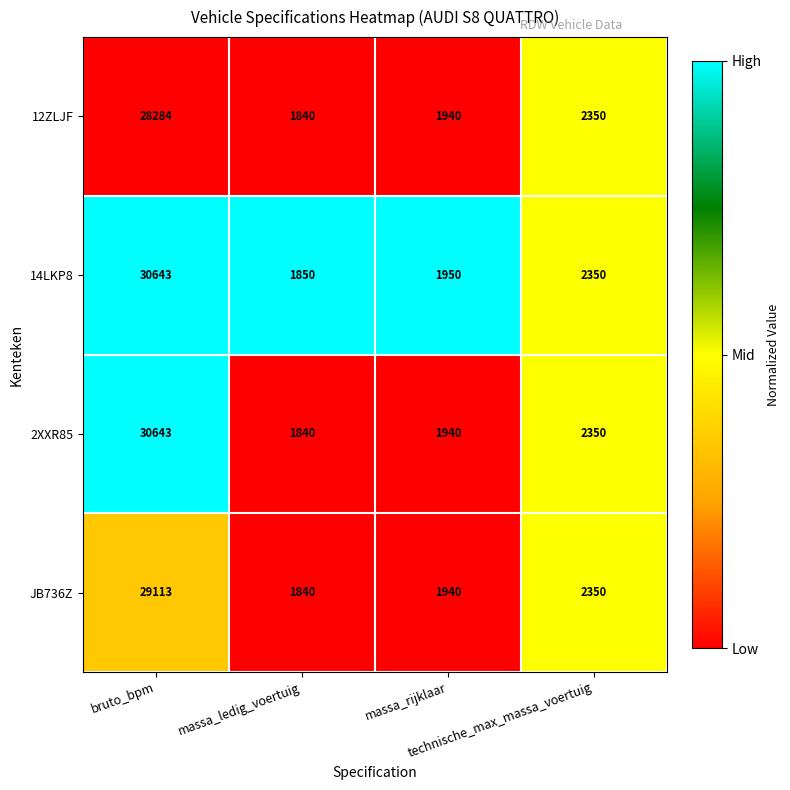

Which series has the largest total across all categories?

14LKP8